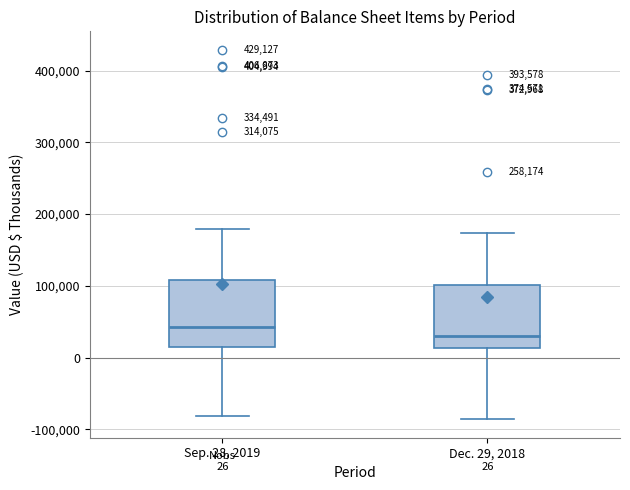

Which box's median line is the highest?

Sep. 28, 2019